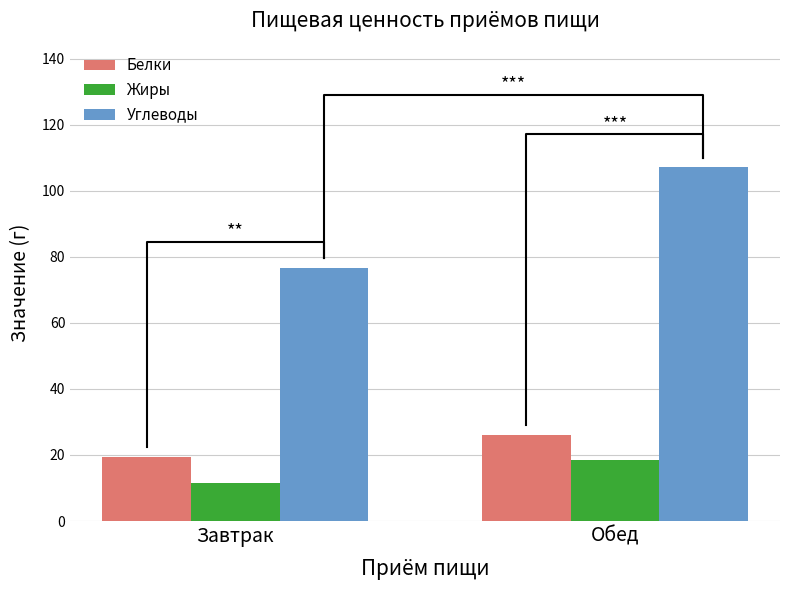

What is the label of the 1st bar from the left?

Завтрак